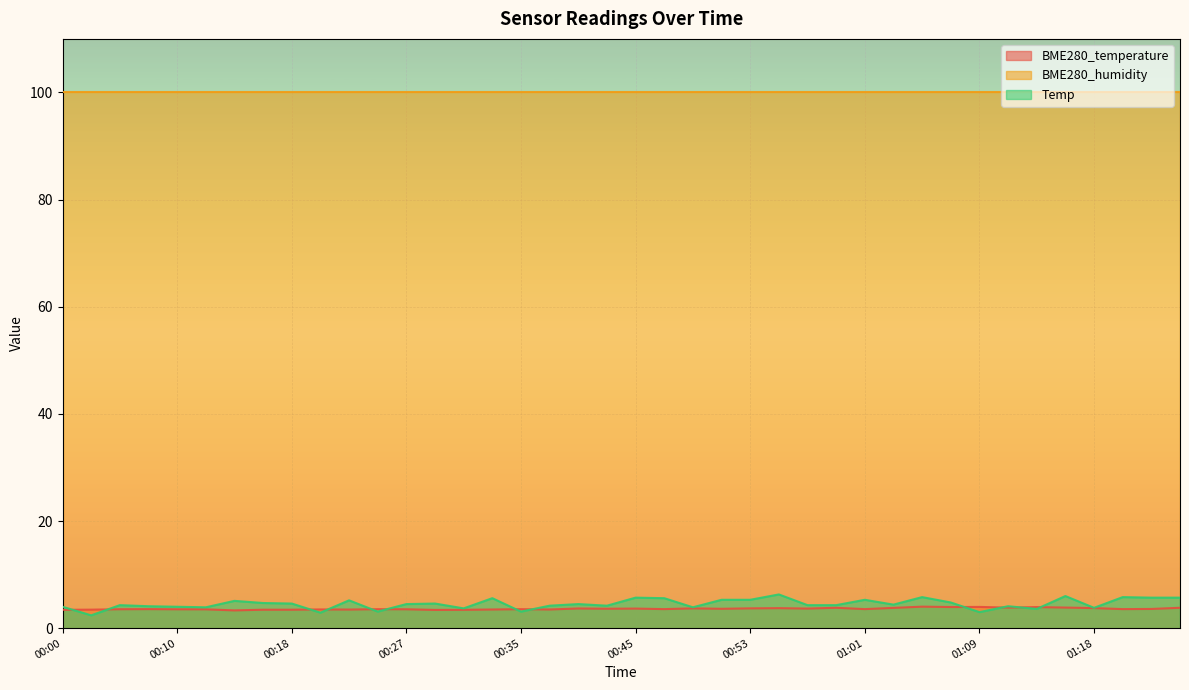

True or false: BME280_temperature has more than 2 interior local peaks.

True